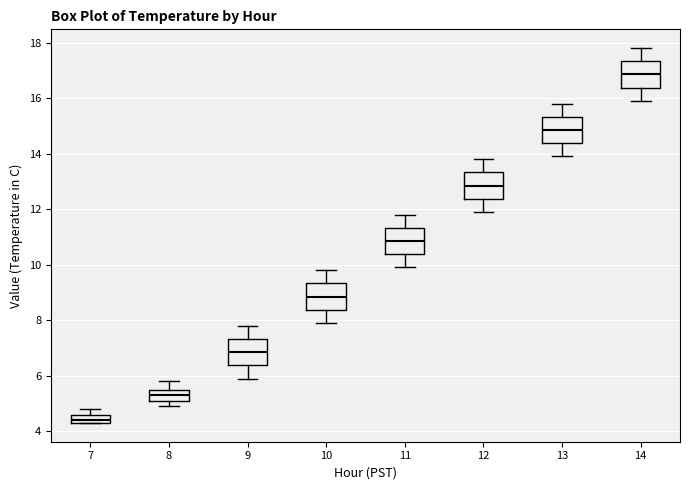

Where does the lower whisker of the box at x = 9 end on the y-axis? The values are not printed on the chart, so give them approximately, as read against the axis.

6.0